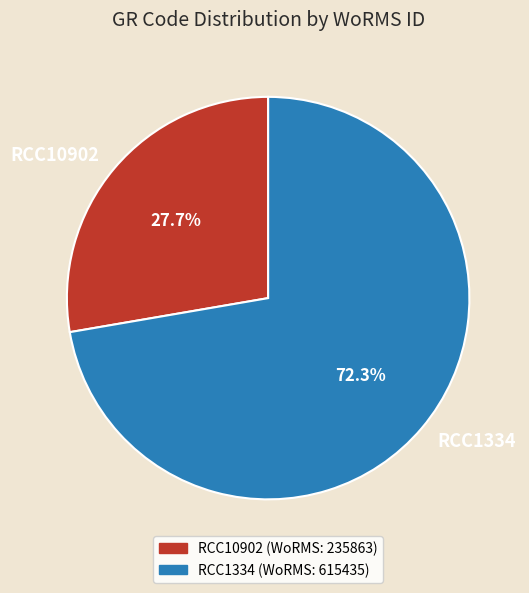

Rank the categories by value from lowest to highest.

RCC10902, RCC1334